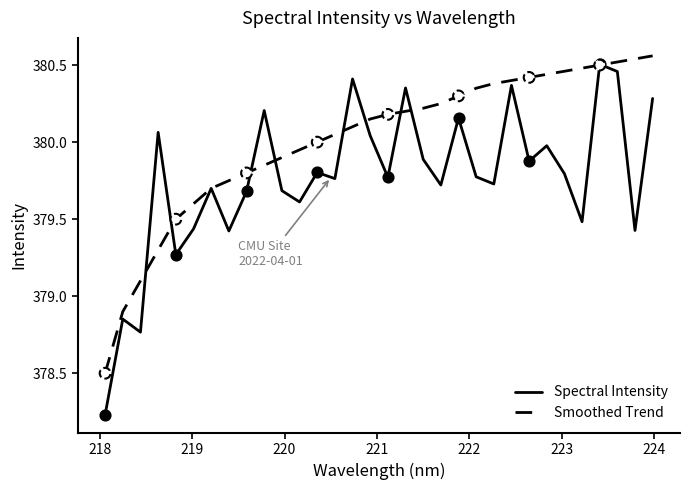

At how many categories does at least one series exceed 378?

32